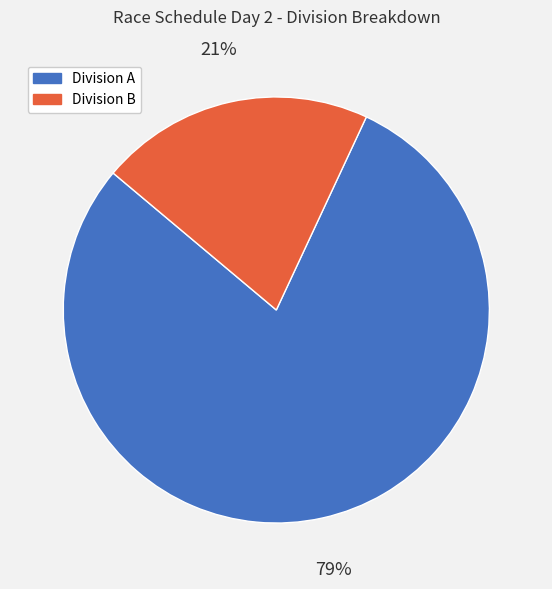

Is there a majority slice in this chart?

Yes